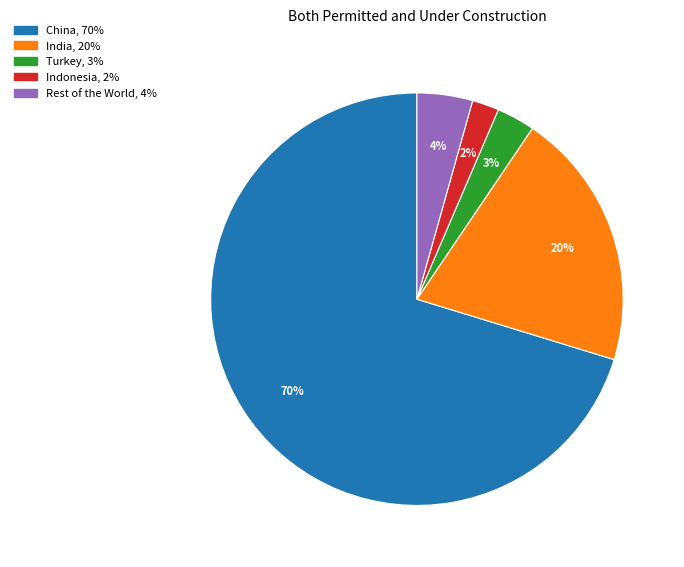

To the nearest percent, what is the combined percentage of Indonesia and Rest of the World?

6%